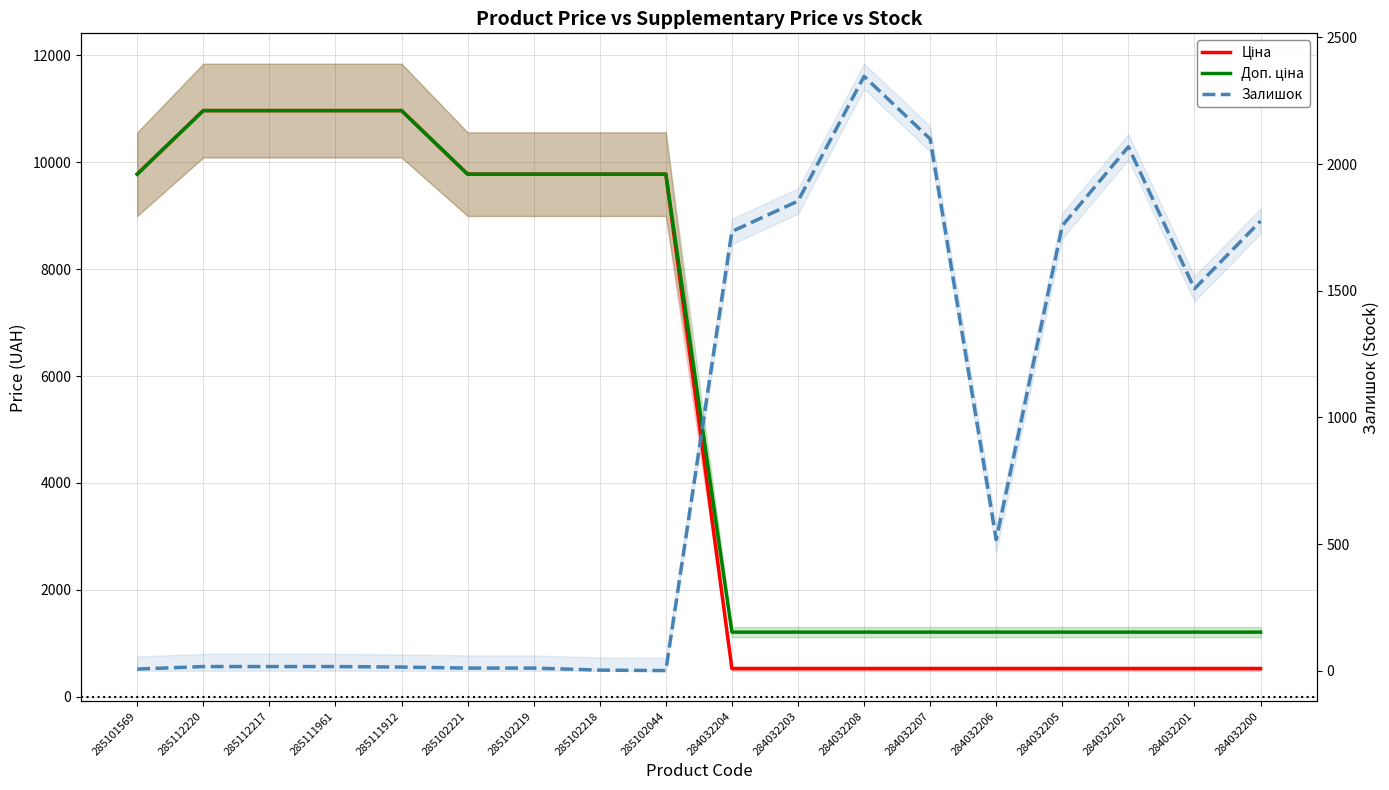

True or false: Доп. ціна has a value of 558.2 at 284032201.

False